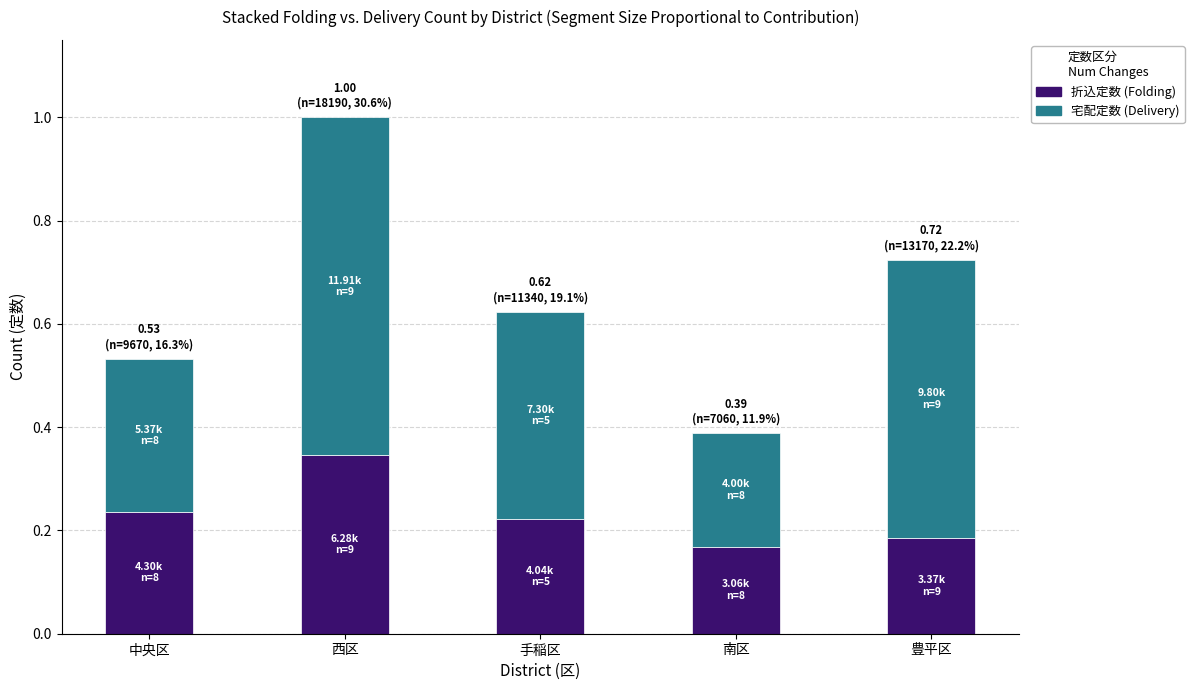

What is the total value across all series at 西区?

1.0